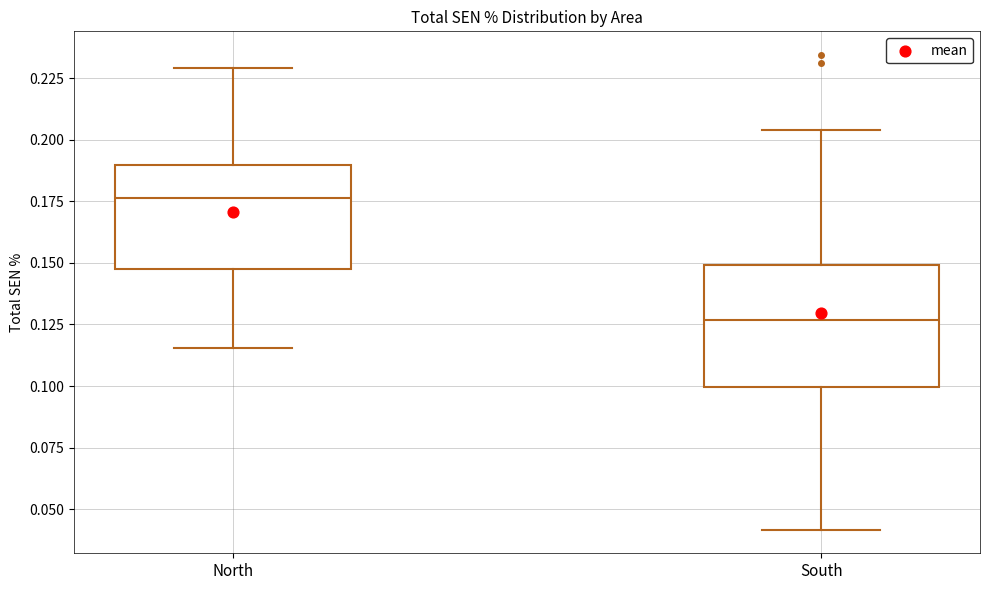

Reading left to right, transcribe this box plot: for each box, give where its median line is, the range the box spans, and where its two whiskers end, as read against the y-axis. The values are not printed on the chart, so give them approximately, as read against the axis.

North: median 0.175, box 0.145 to 0.190, whiskers 0.115 to 0.230
South: median 0.125, box 0.100 to 0.150, whiskers 0.040 to 0.205